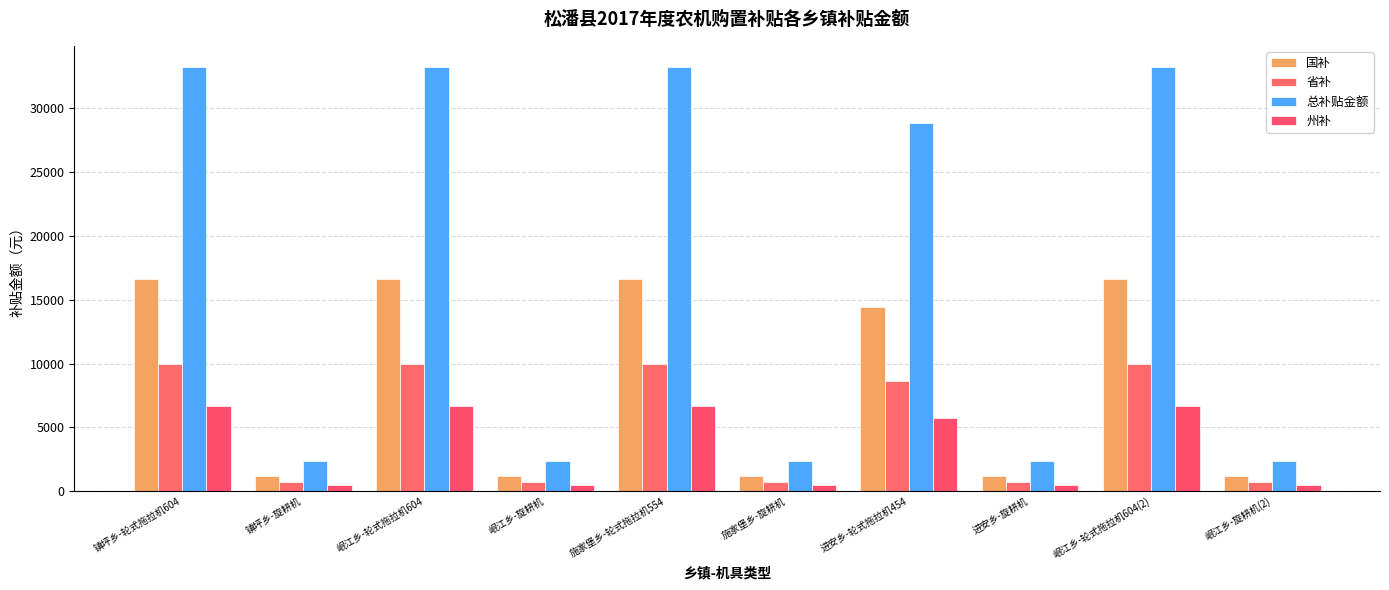

List the labels in order of 省补 value, smallest first.

镇坪乡-旋耕机, 岷江乡-旋耕机, 施家堡乡-旋耕机, 进安乡-旋耕机, 岷江乡-旋耕机(2), 进安乡-轮式拖拉机454, 镇坪乡-轮式拖拉机604, 岷江乡-轮式拖拉机604, 施家堡乡-轮式拖拉机554, 岷江乡-轮式拖拉机604(2)